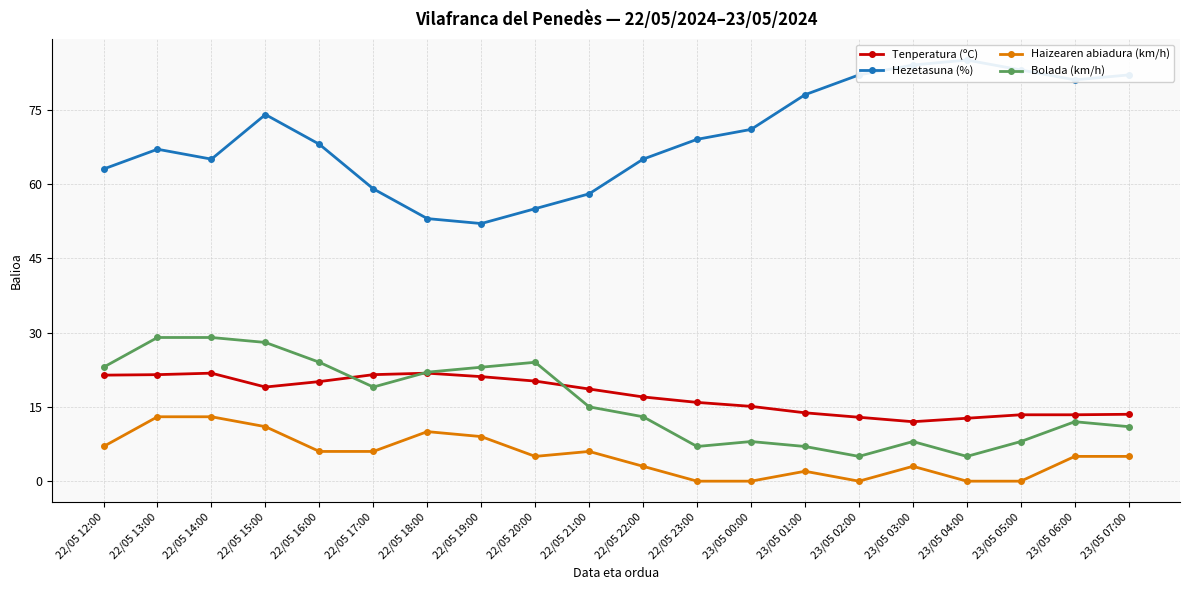

The Haizearen abiadura (km/h) series shows 3.2 at 23/05 01:00. True or false?

False